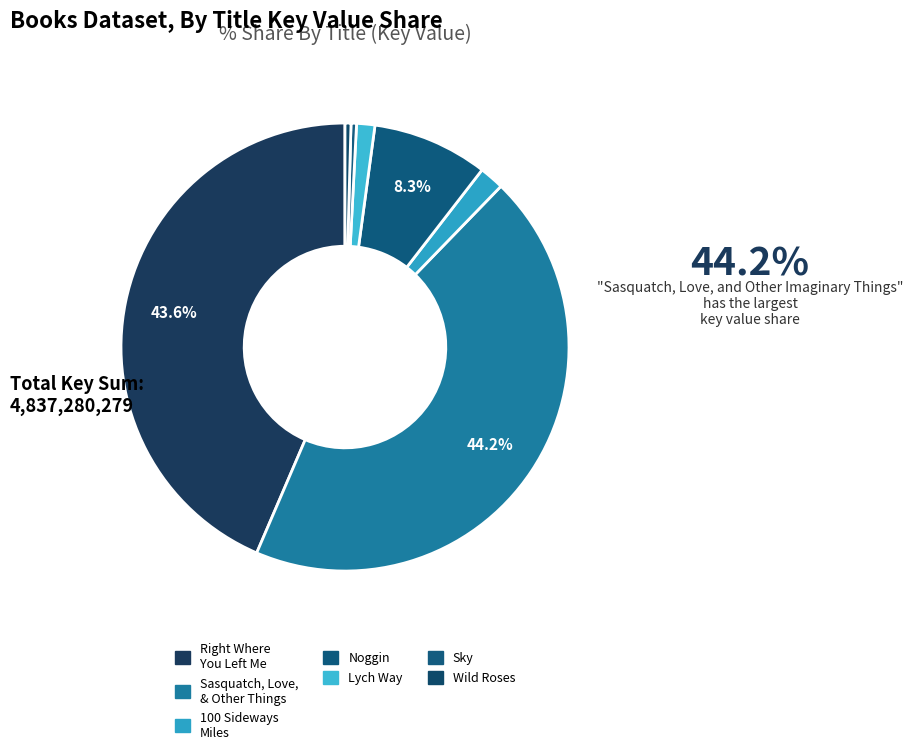

How many slices are in this pie chart?

7